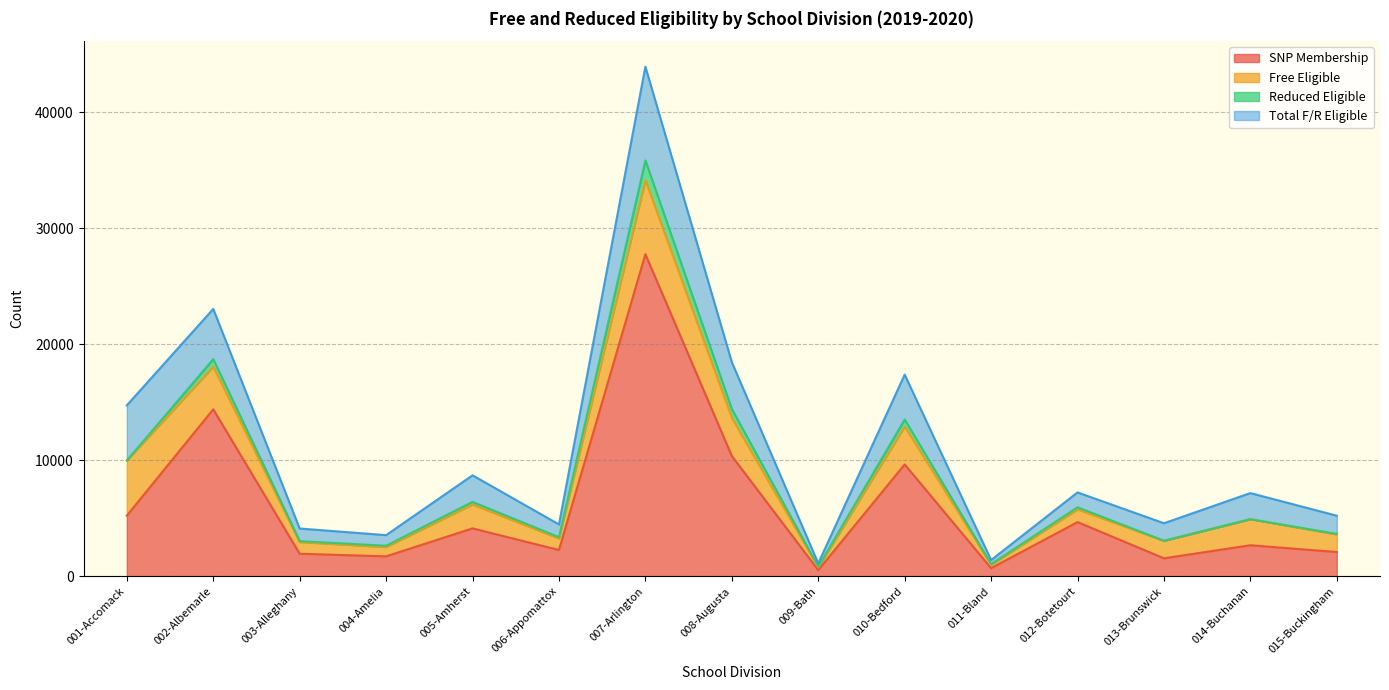

What is the difference between the Reduced Eligible values at 002-Albemarle and 004-Amelia?

539